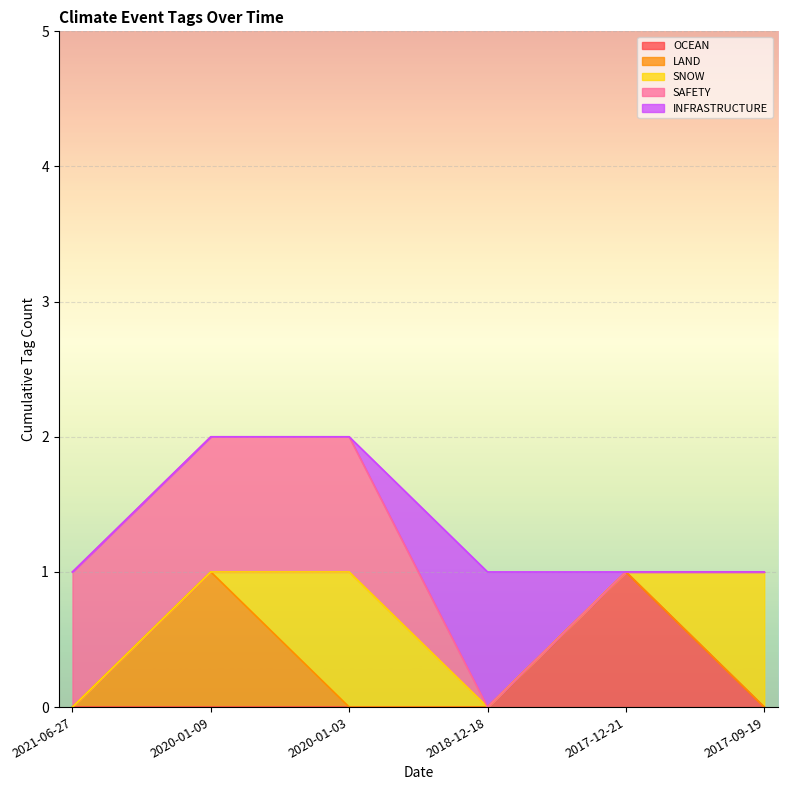

Reading right to left, list all the values displayed in this chart.

OCEAN: 2017-09-19=0	2017-12-21=1	2018-12-18=0	2020-01-03=0	2020-01-09=0	2021-06-27=0
LAND: 2017-09-19=0	2017-12-21=0	2018-12-18=0	2020-01-03=0	2020-01-09=1	2021-06-27=0
SNOW: 2017-09-19=1	2017-12-21=0	2018-12-18=0	2020-01-03=1	2020-01-09=0	2021-06-27=0
SAFETY: 2017-09-19=0	2017-12-21=0	2018-12-18=0	2020-01-03=1	2020-01-09=1	2021-06-27=1
INFRASTRUCTURE: 2017-09-19=0	2017-12-21=0	2018-12-18=1	2020-01-03=0	2020-01-09=0	2021-06-27=0